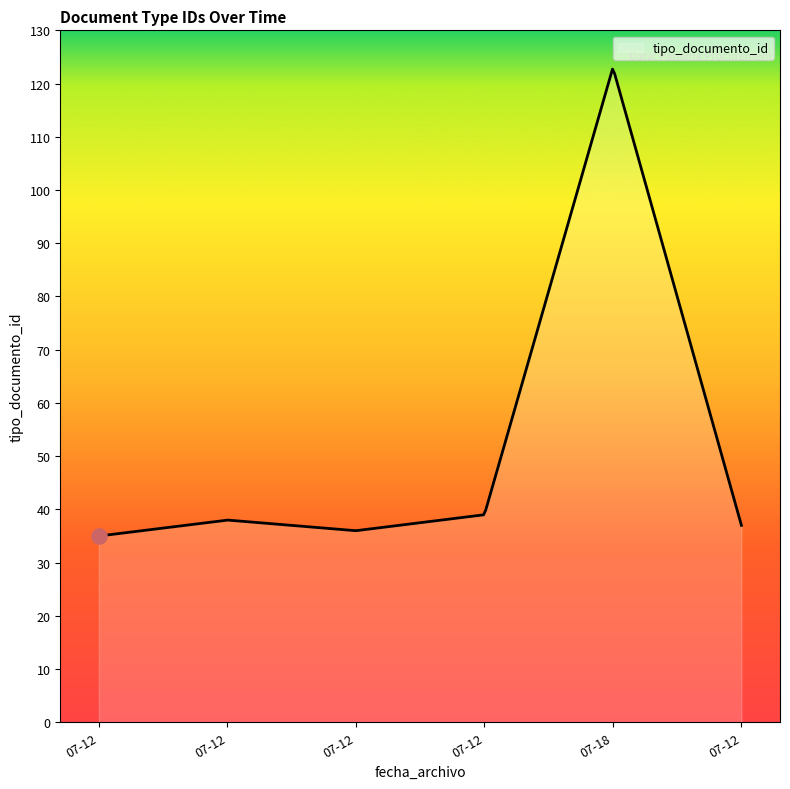

What is the maximum value shown in the chart?

122.7